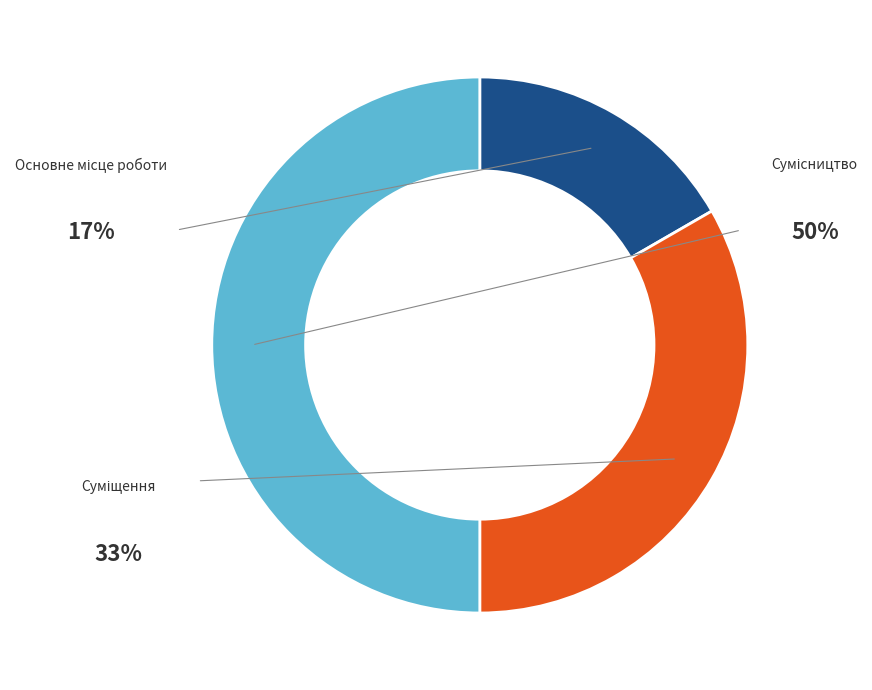

True or false: Суміщення accounts for 23% of the total.

False